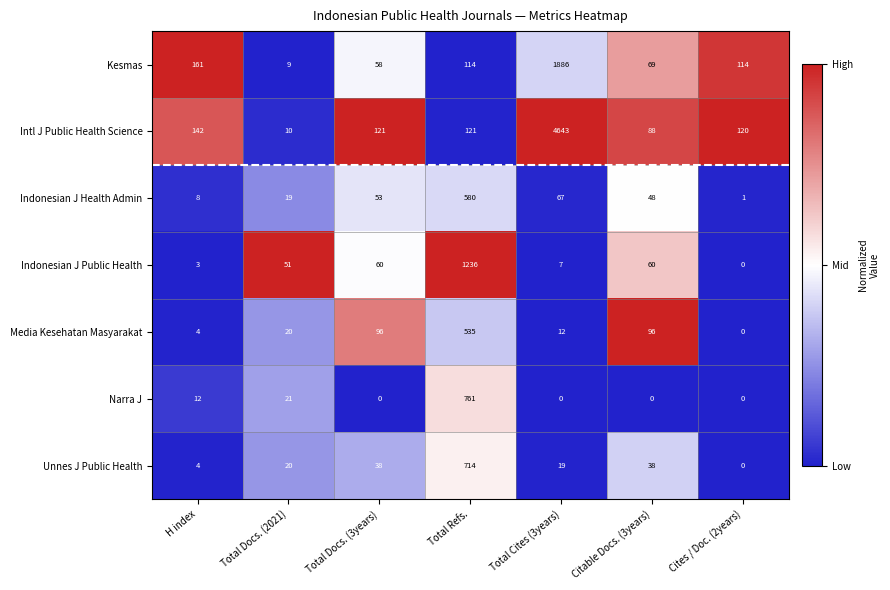

What is the maximum value for Indonesian J Public Health?

1236